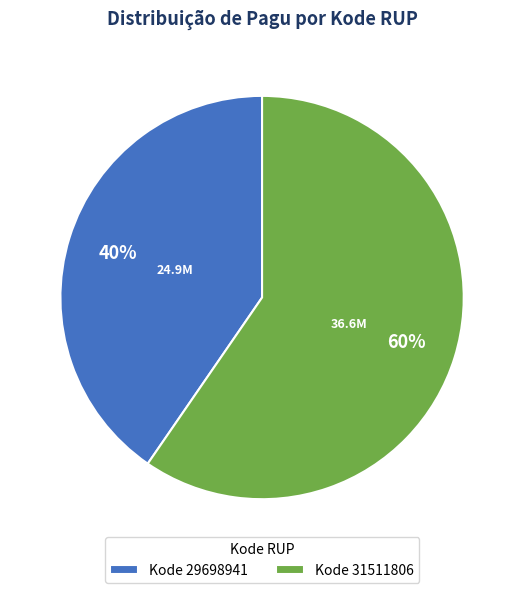

What is the ratio of the value at Kode 31511806 to the value at Kode 29698941?

1.5